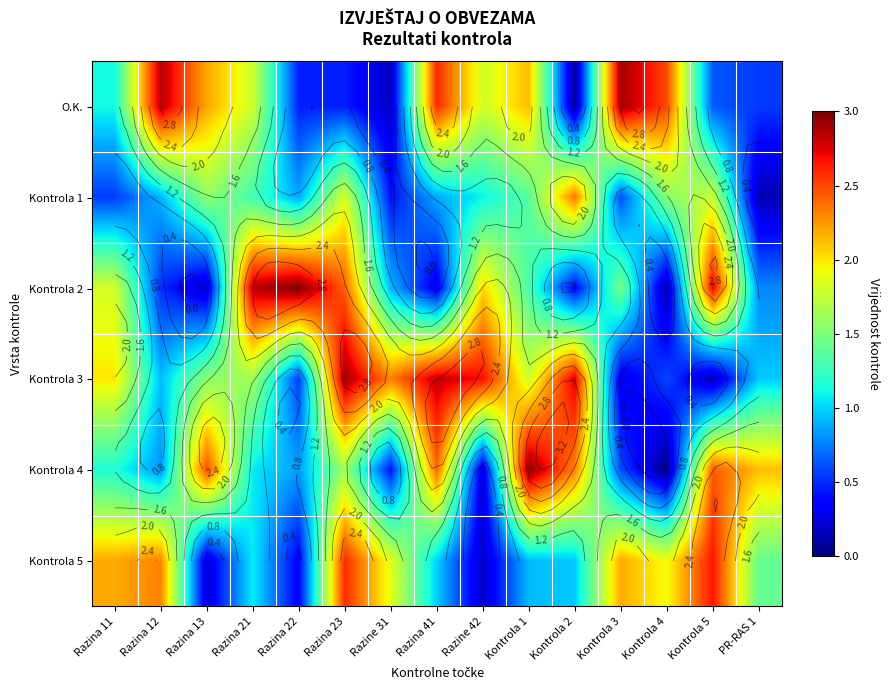

The value of Kontrola 4 at Kontrola 1 is 3.0. True or false?

True